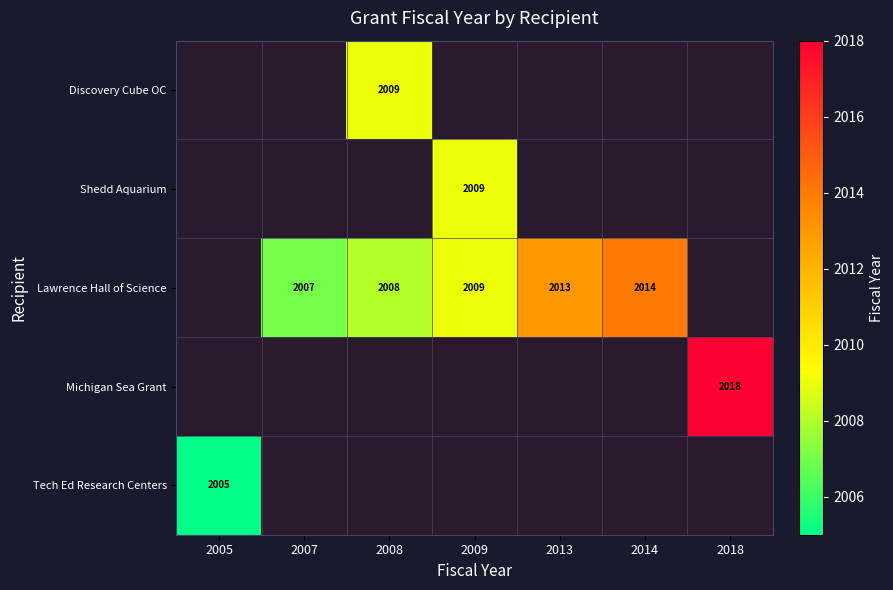

The value of Lawrence Hall of Science at 2014 is 2014. True or false?

True